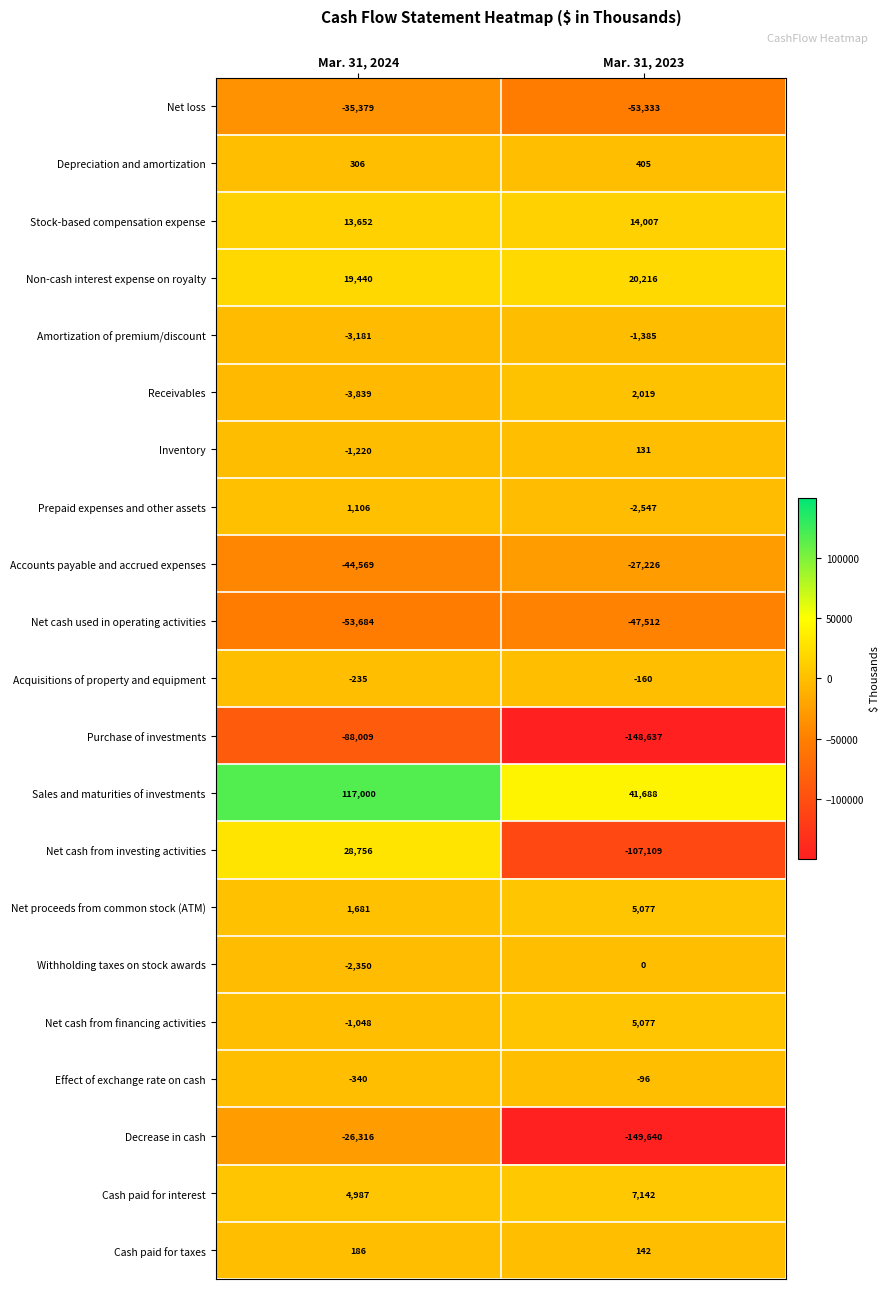

What is the highest value of the Net cash from investing activities series?

28756